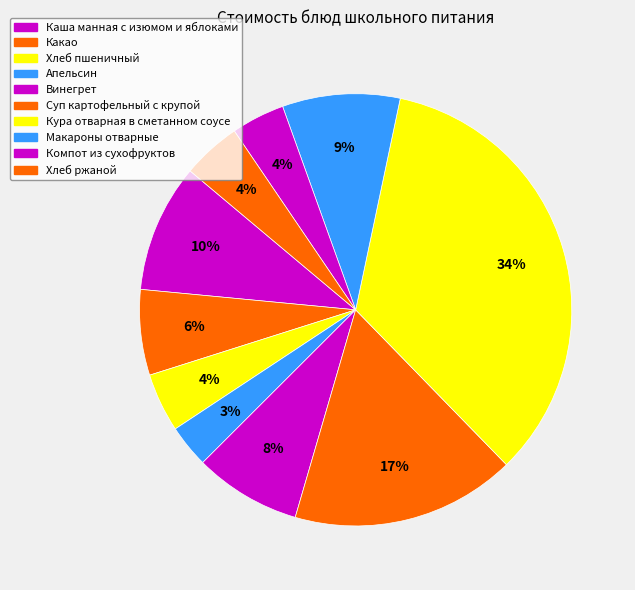

What is the change in value from Апельсин to Макароны отварные?

+7.0